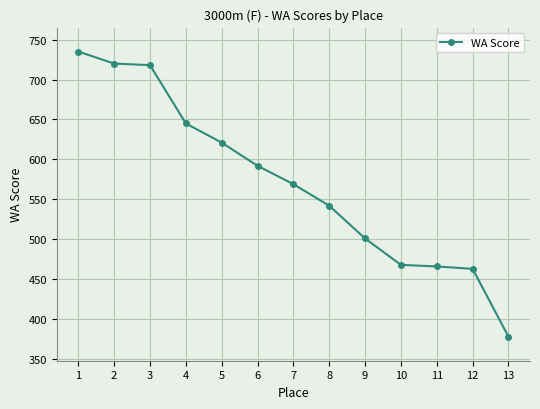

True or false: the data has more than 2 interior local peaks.

False